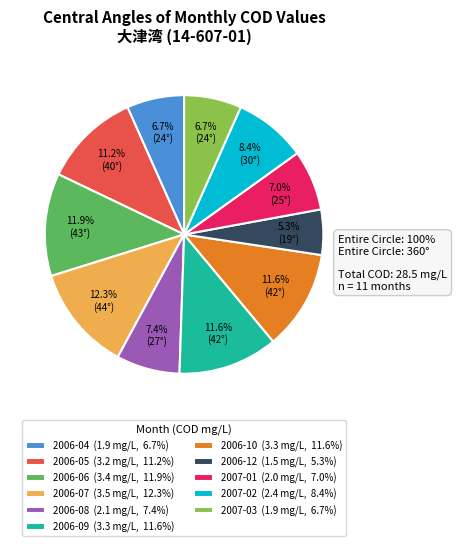

Do 2006-08 and 2006-04 together represent more than half of the pie?

No